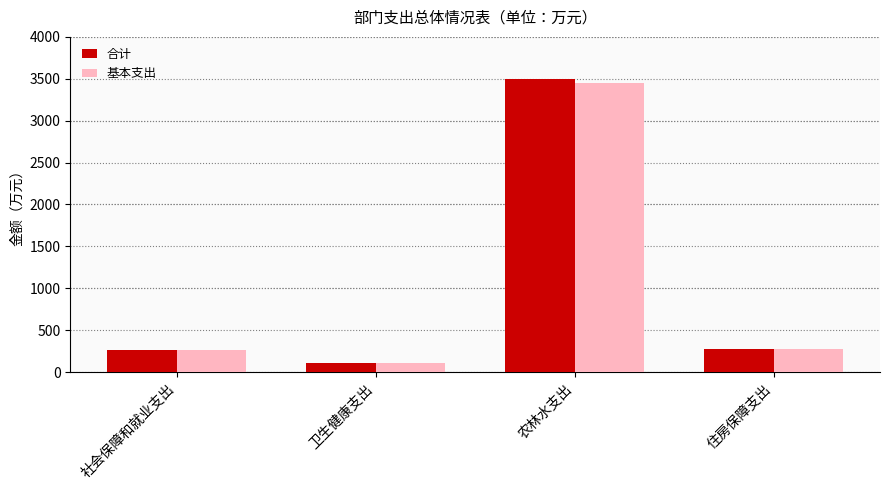

At how many categories does at least one series exceed 2972?

1